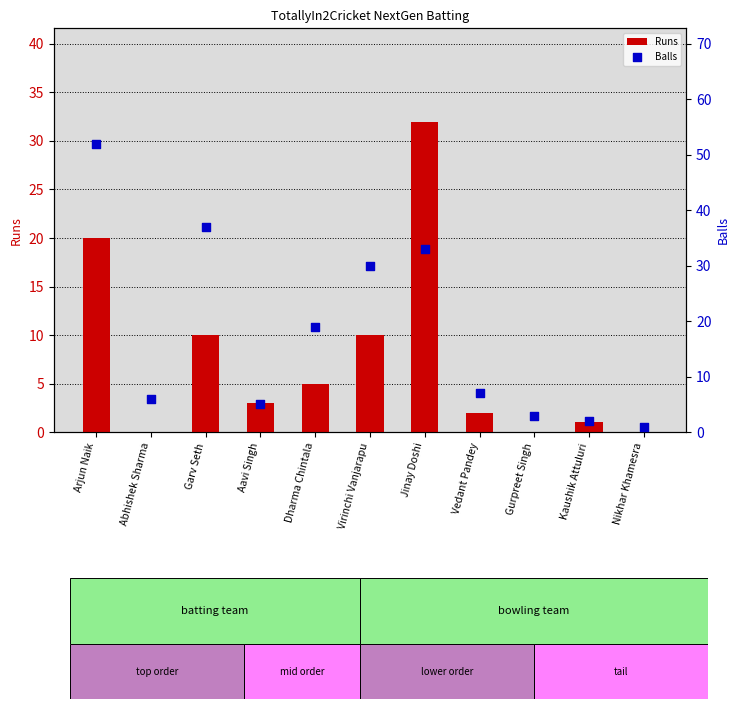

Which series contains the lowest Y value?

Runs